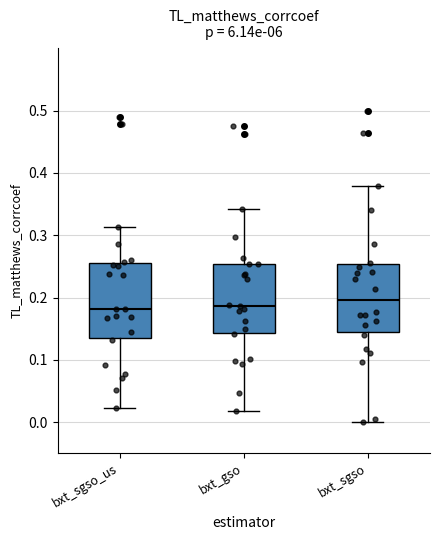

Which box is the tallest, from its lower edge to its upper edge?

bxt_sgso_us